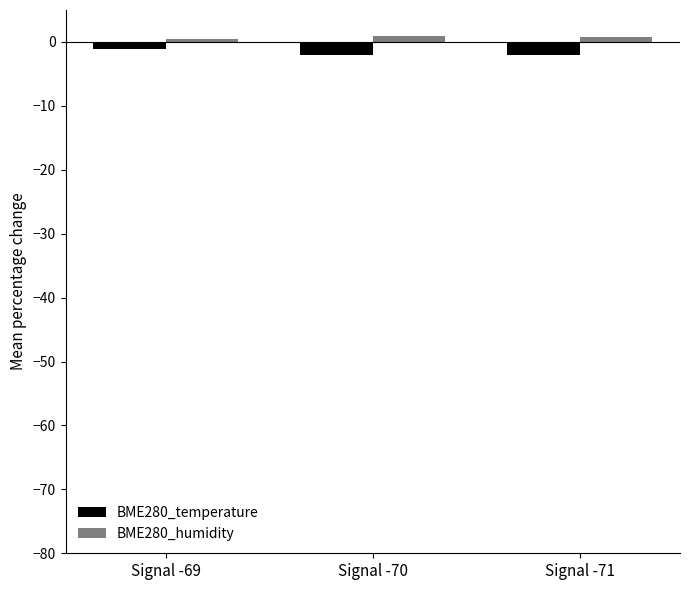

True or false: BME280_humidity has a value of 0.9 at Signal -70.

True